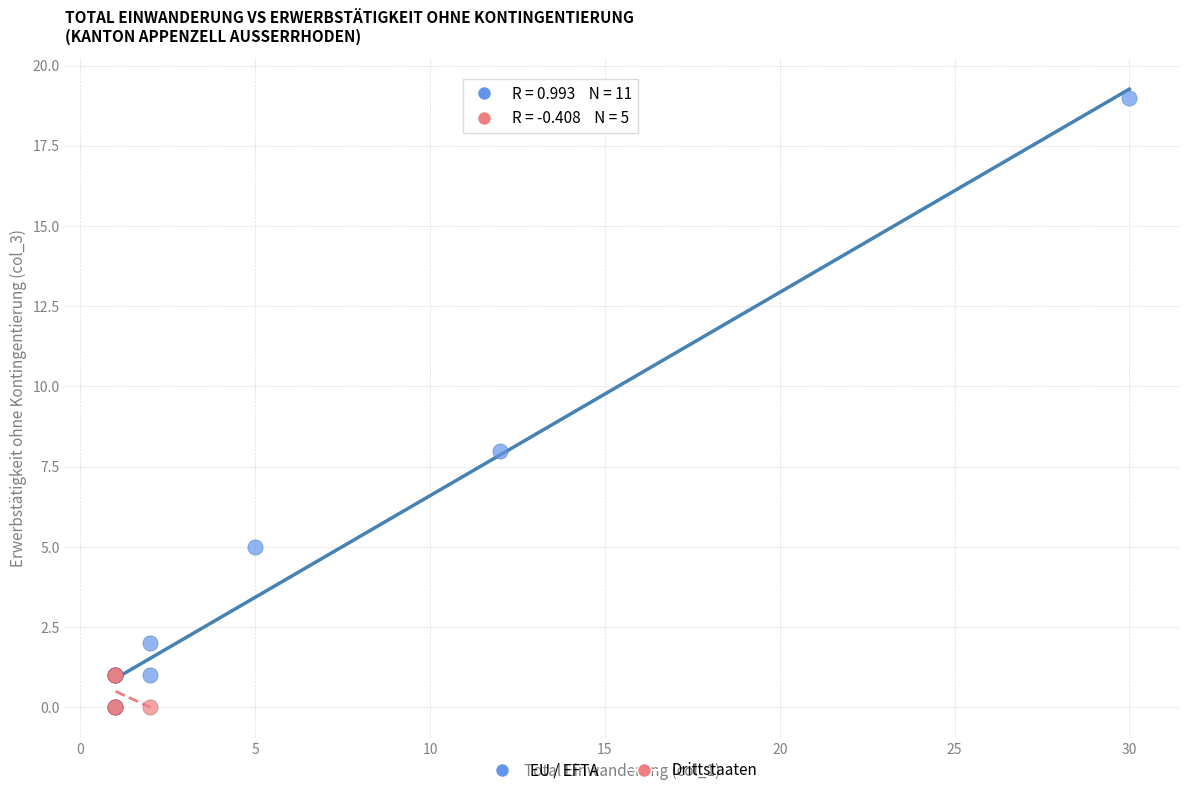

Which series contains the highest Y value?

EU / EFTA